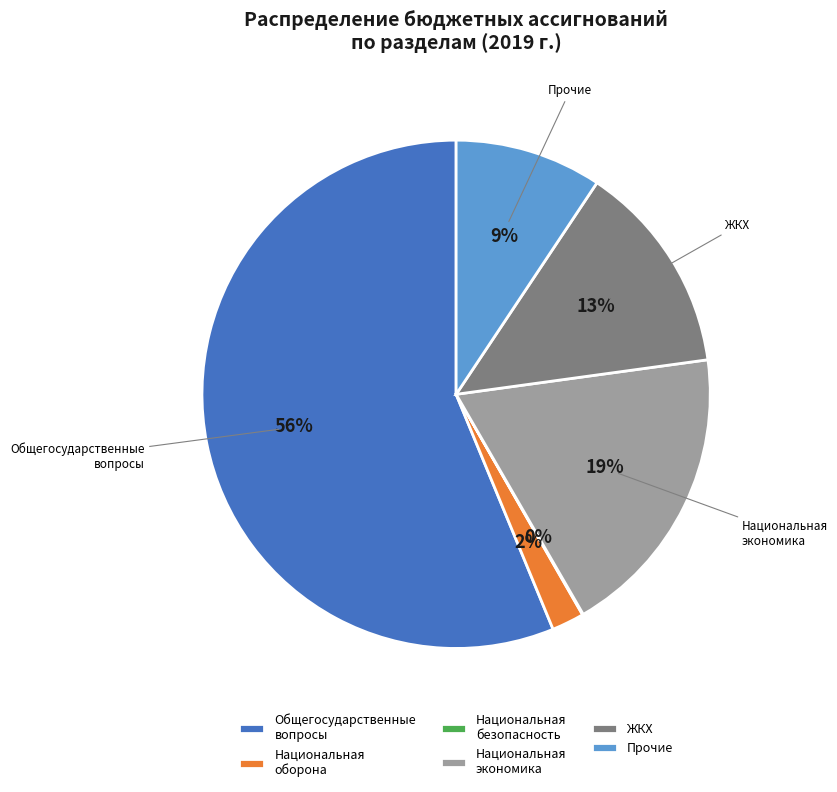

Do Общегосударственные вопросы and ЖКХ together represent more than half of the pie?

Yes